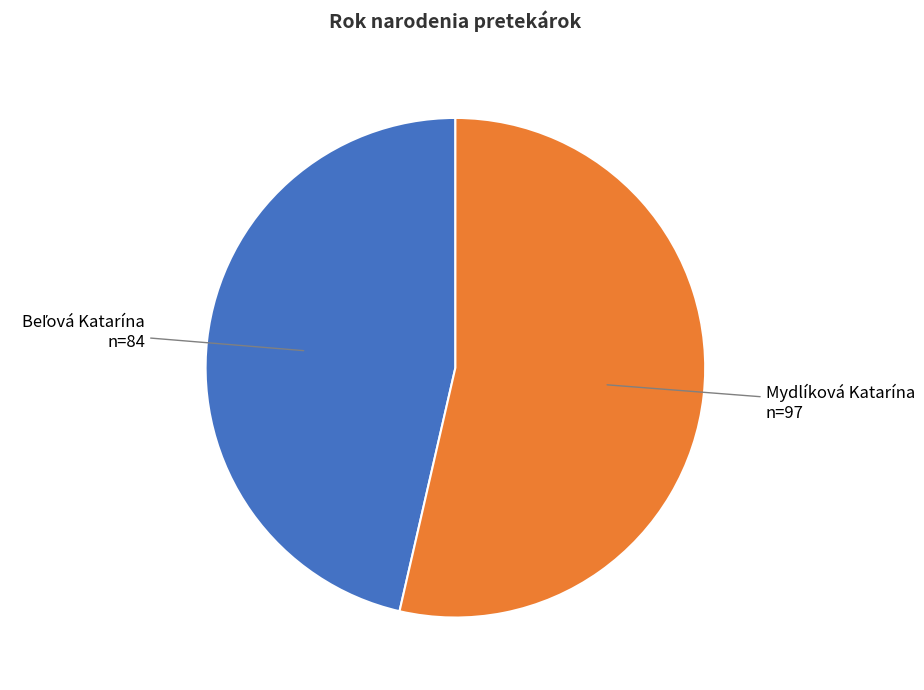

Is there any slice that represents more than half of the pie?

Yes